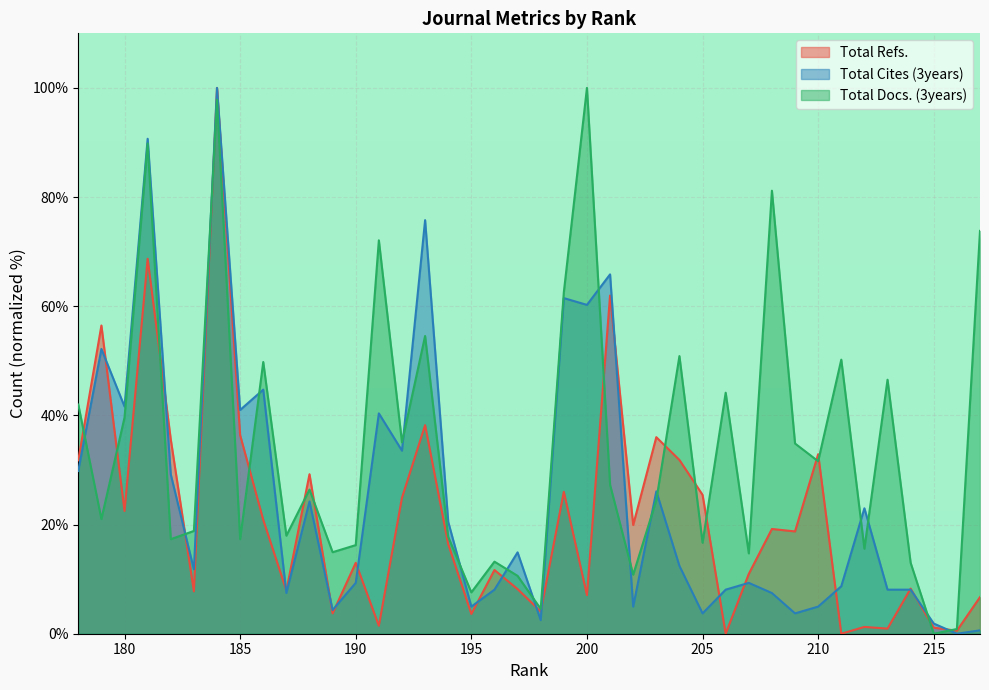

List the series in order of their overall mean, lowest first.

Total Refs., Total Cites (3years), Total Docs. (3years)